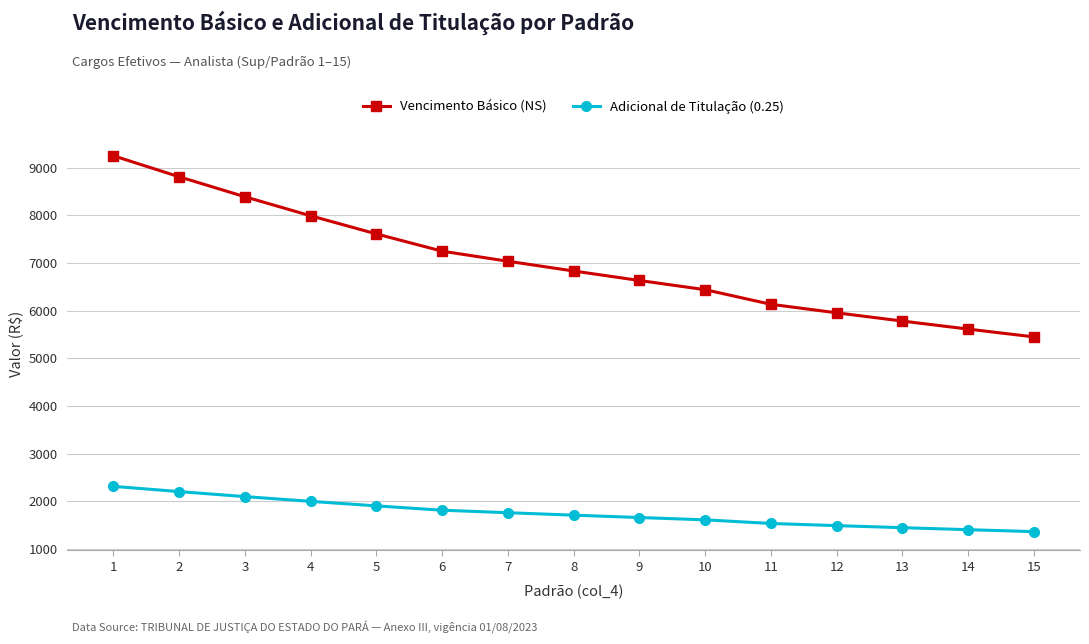

Rank the series by their maximum value, from lowest to highest.

Adicional de Titulação (0.25), Vencimento Básico (NS)